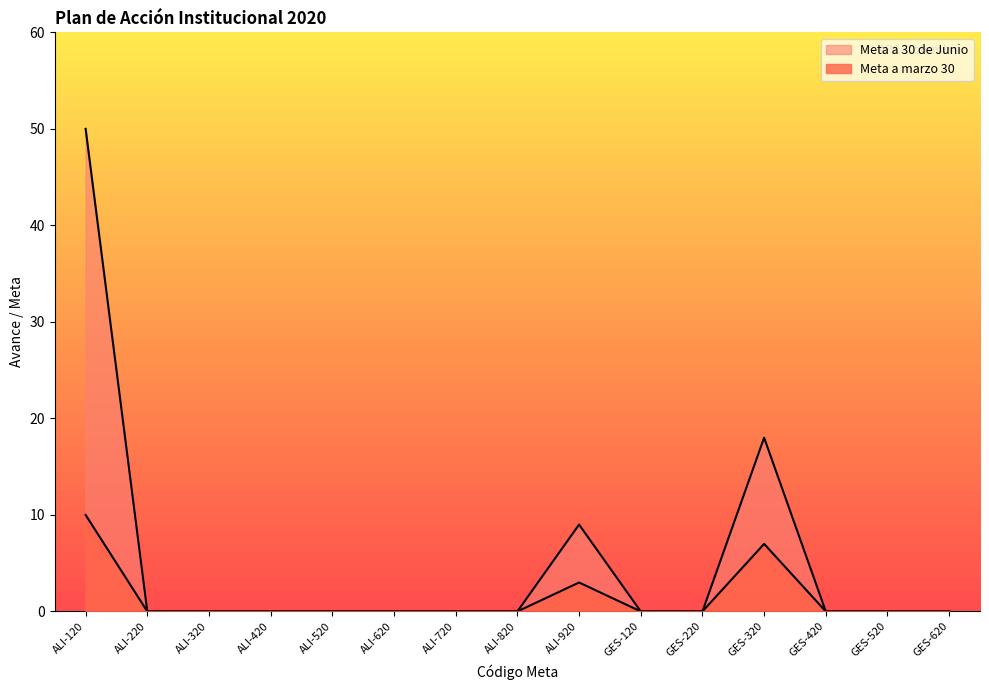

Which has a higher value, ALI-620 or GES-620?

ALI-620